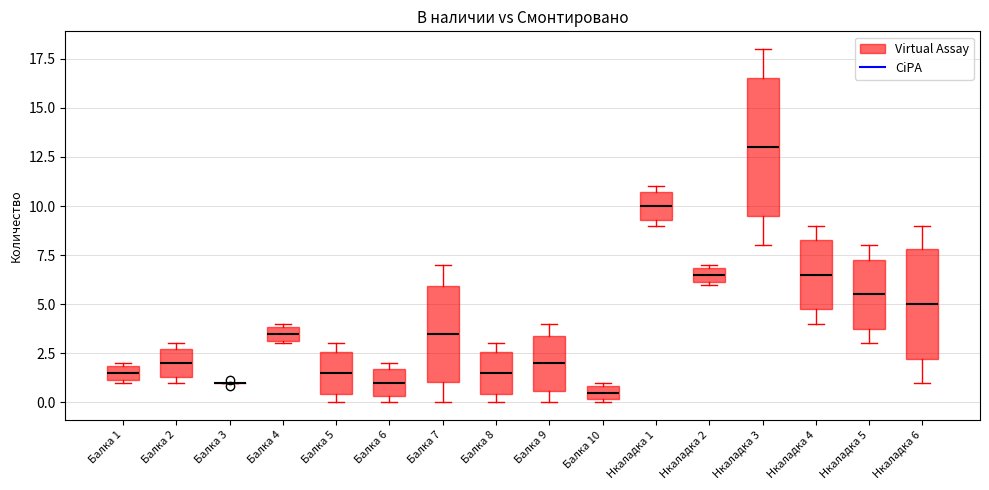

Where is the upper edge of the box for Нкаладка 4 on the y-axis? The values are not printed on the chart, so give them approximately, as read against the axis.

8.5